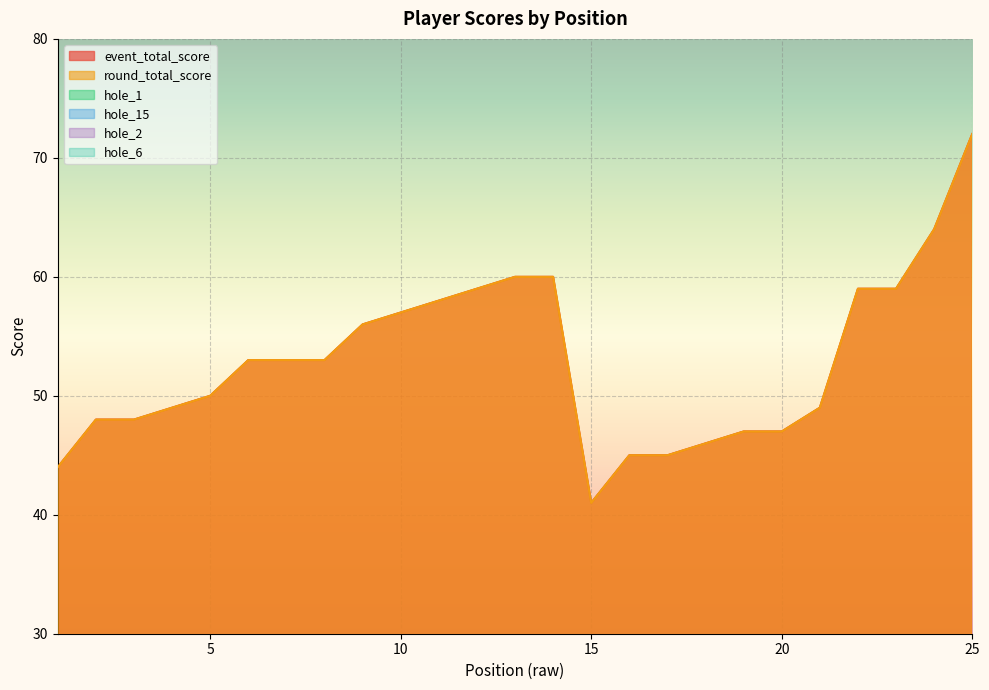

How many series are shown in this chart?

6